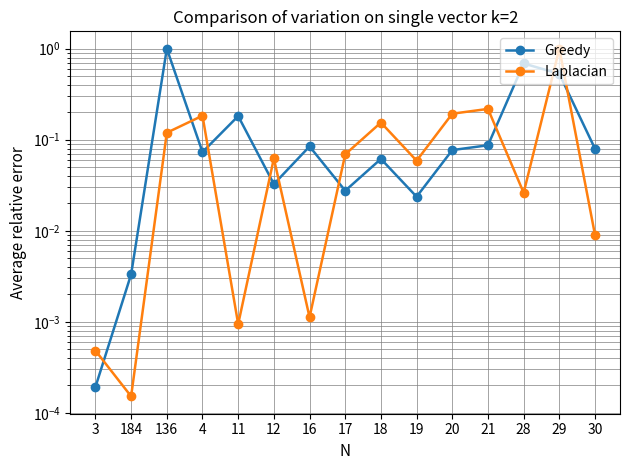

Reading left to right, what are all the values shown in this chart?

Greedy: 3=0.0	184=0.0	136=1.0	4=0.1	11=0.2	12=0.0	16=0.1	17=0.0	18=0.1	19=0.0	20=0.1	21=0.1	28=0.7	29=0.5	30=0.1
Laplacian: 3=0.0	184=0.0	136=0.1	4=0.2	11=0.0	12=0.1	16=0.0	17=0.1	18=0.2	19=0.1	20=0.2	21=0.2	28=0.0	29=1.0	30=0.0